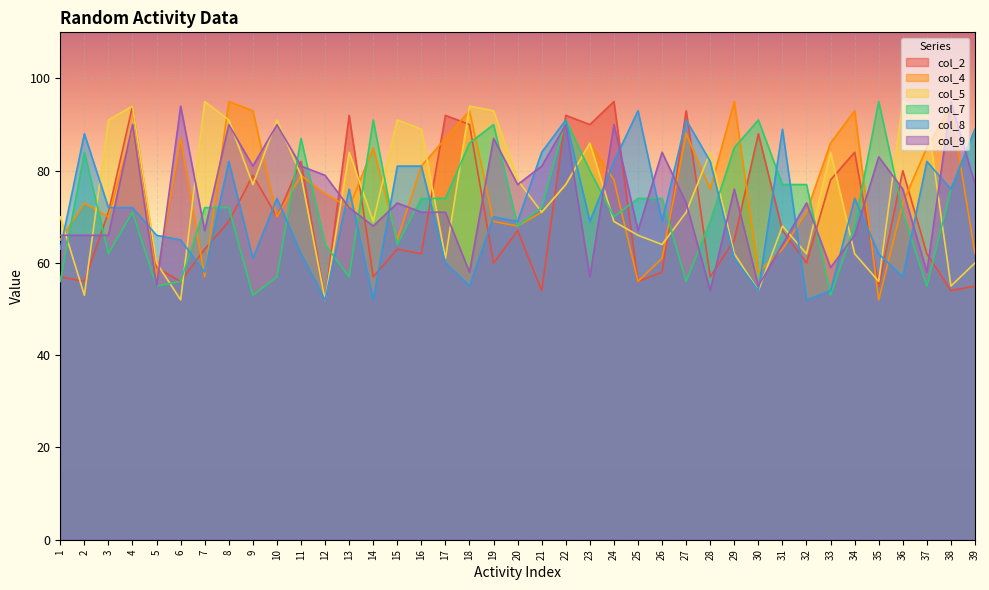

True or false: col_5 has more than 0 interior local peaks.

True